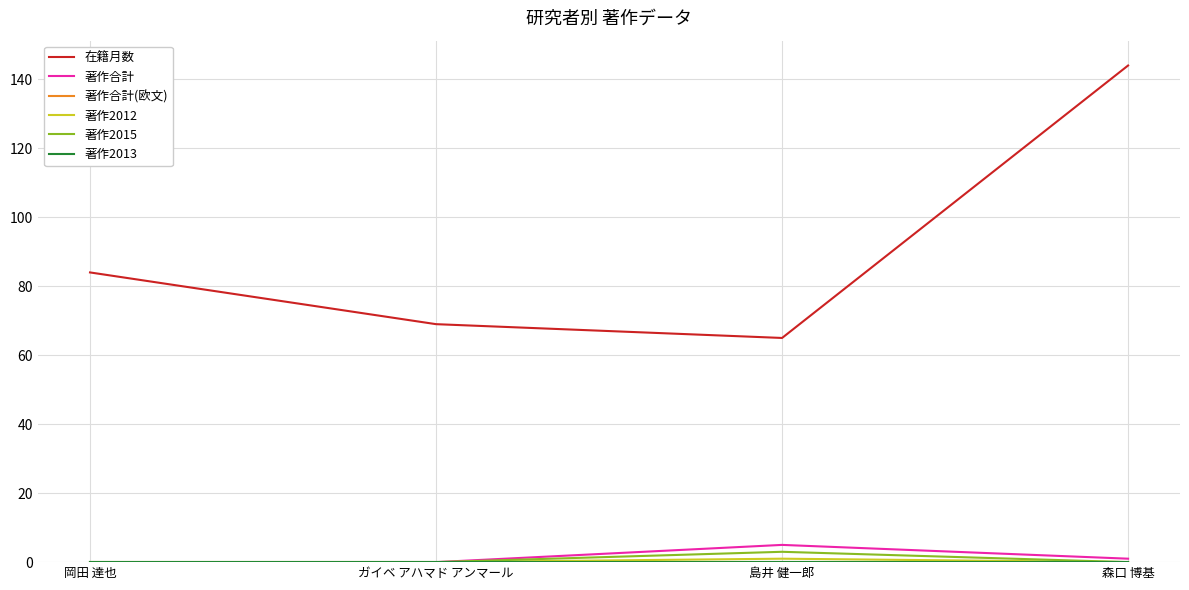

True or false: 著作合計(欧文) and 在籍月数 intersect in this chart.

False